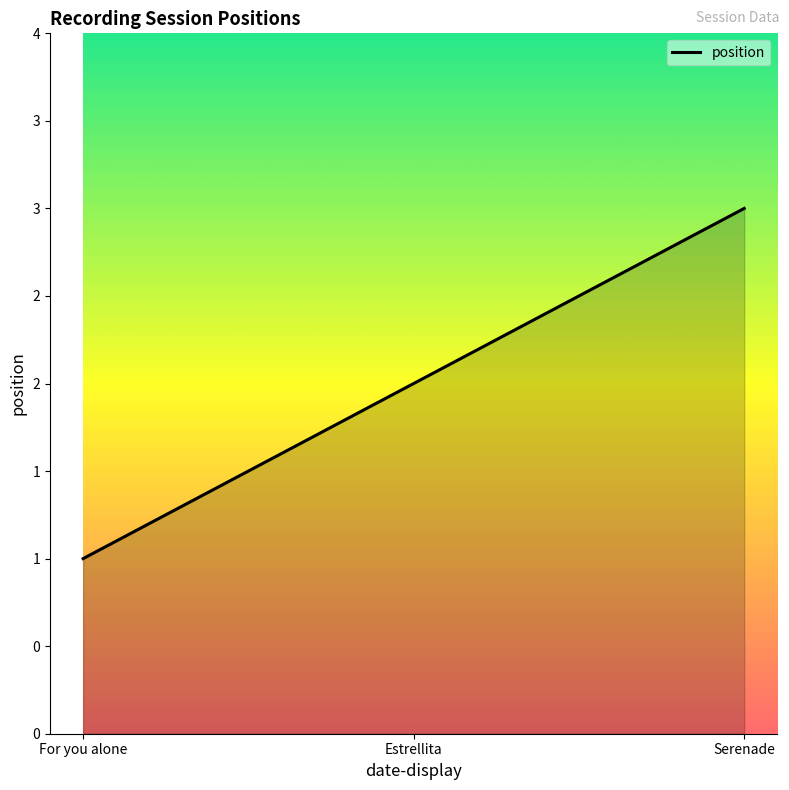

What is the difference between the values at For you alone and Serenade?

2